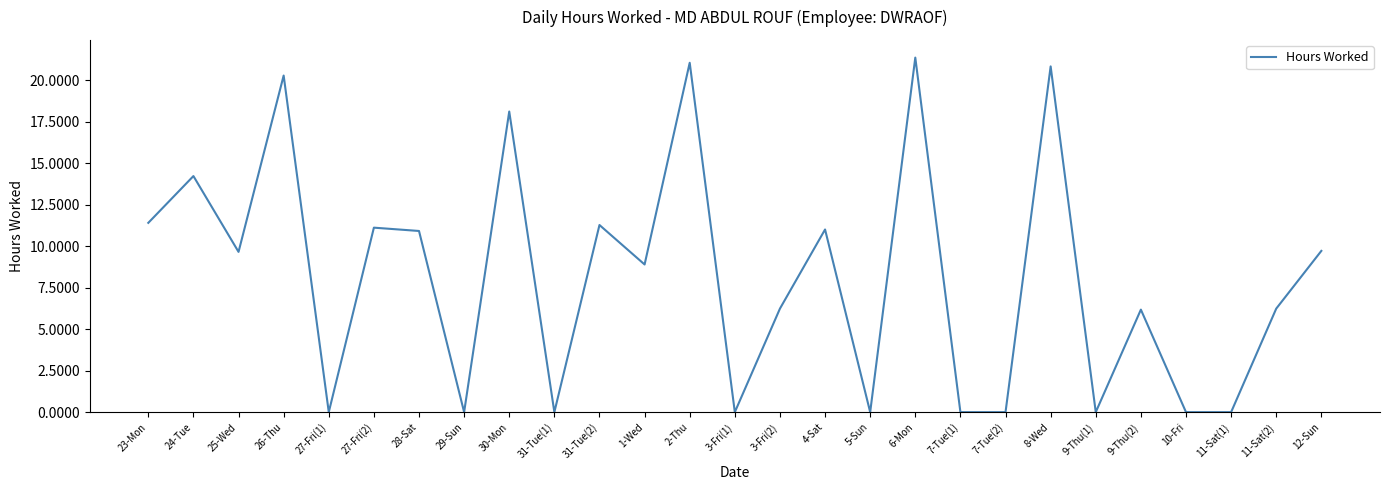

True or false: the data shows 14.3 at 10-Fri.

False